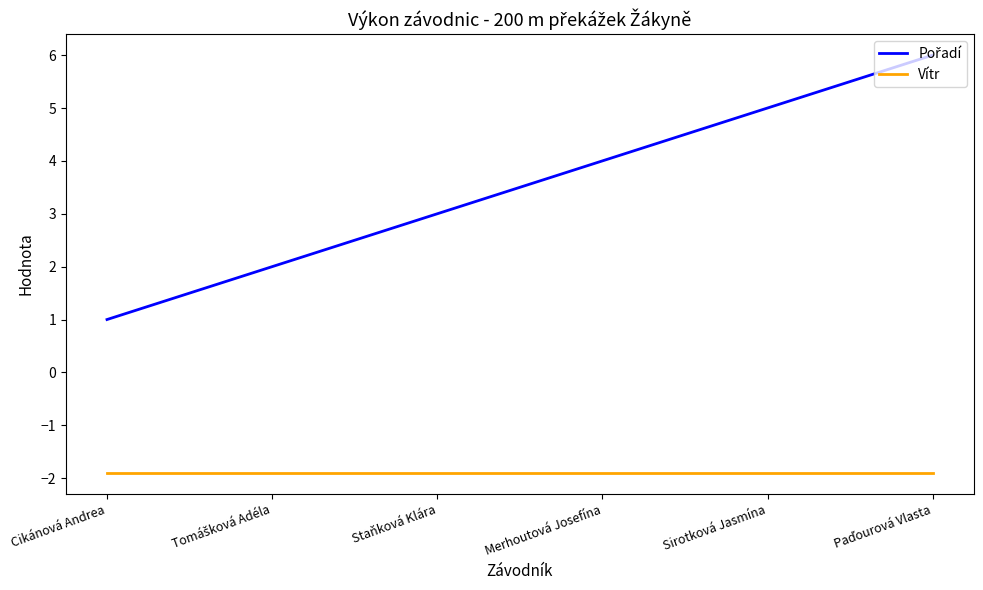

What position from the right is Merhoutová Josefína?

3